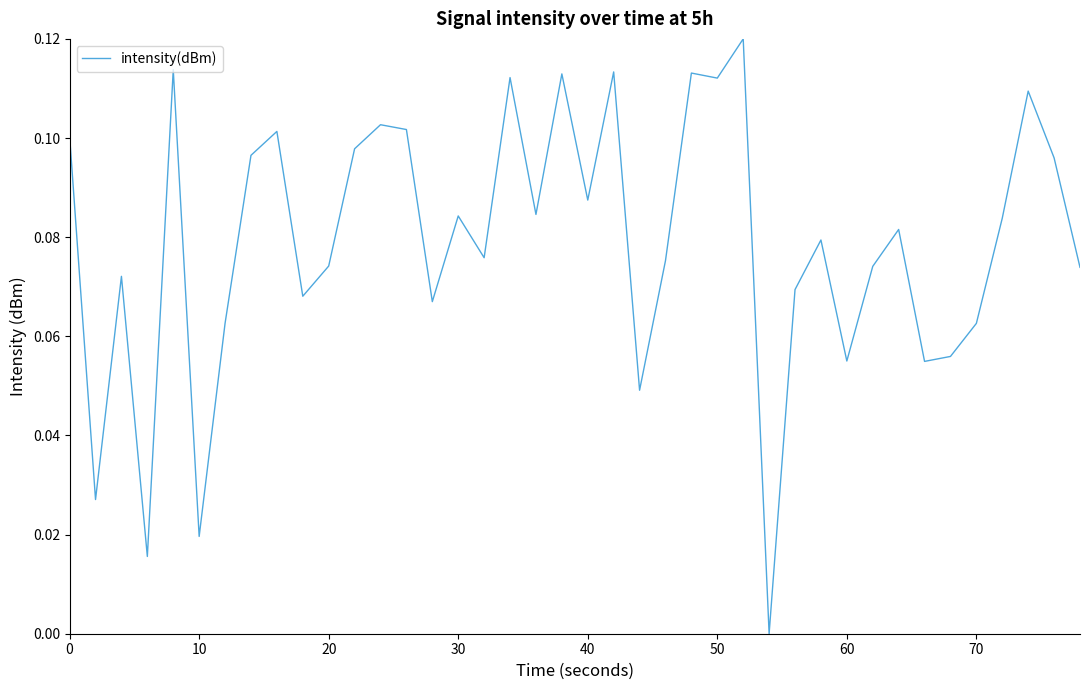

How many points are higher than both their immediate neighbors (excluding endpoints)?

13